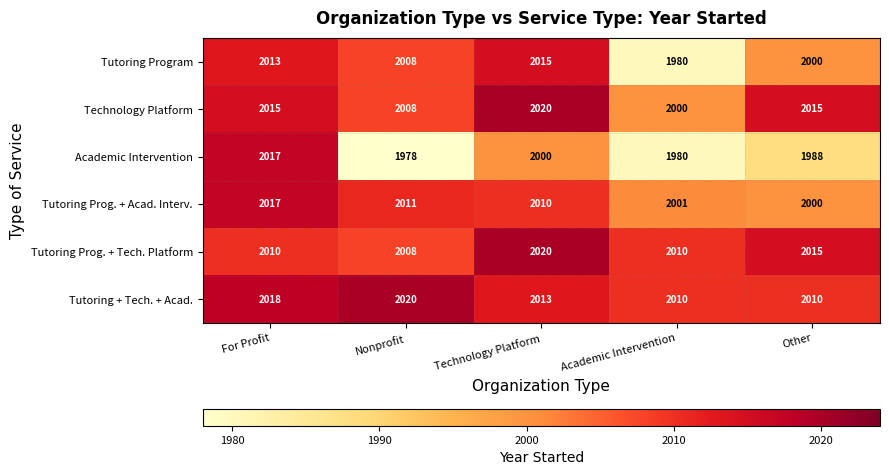

Which label corresponds to the smallest value in the chart?

Nonprofit